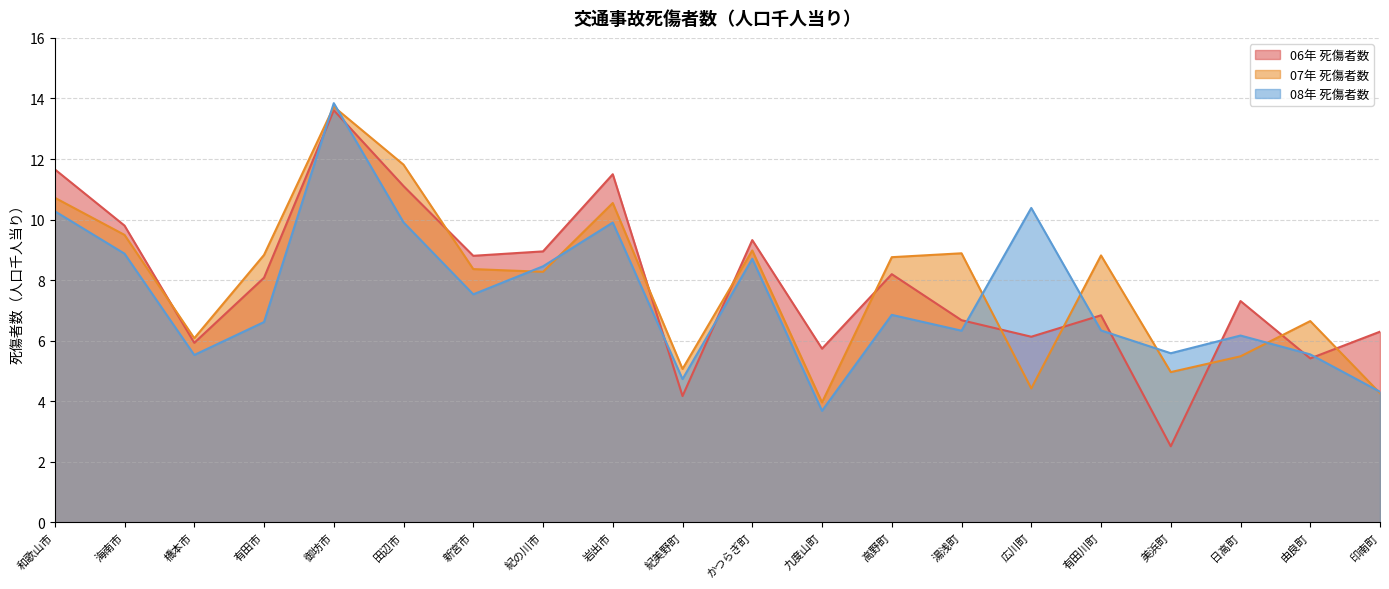

At which label does 07年 死傷者数 first exceed 8?

和歌山市